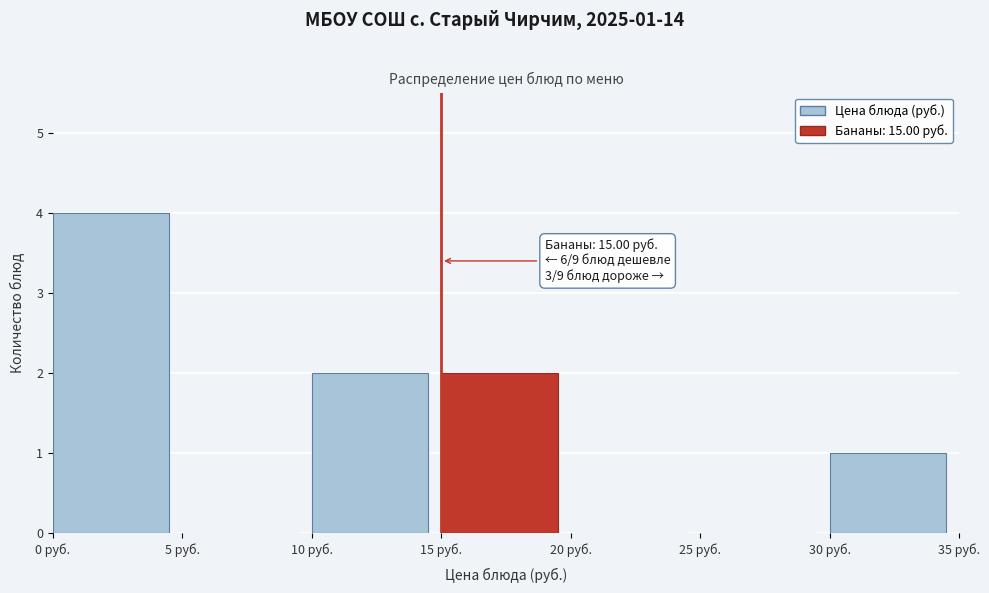

Over which range of the x-axis is the bar tallest?

0 to 5